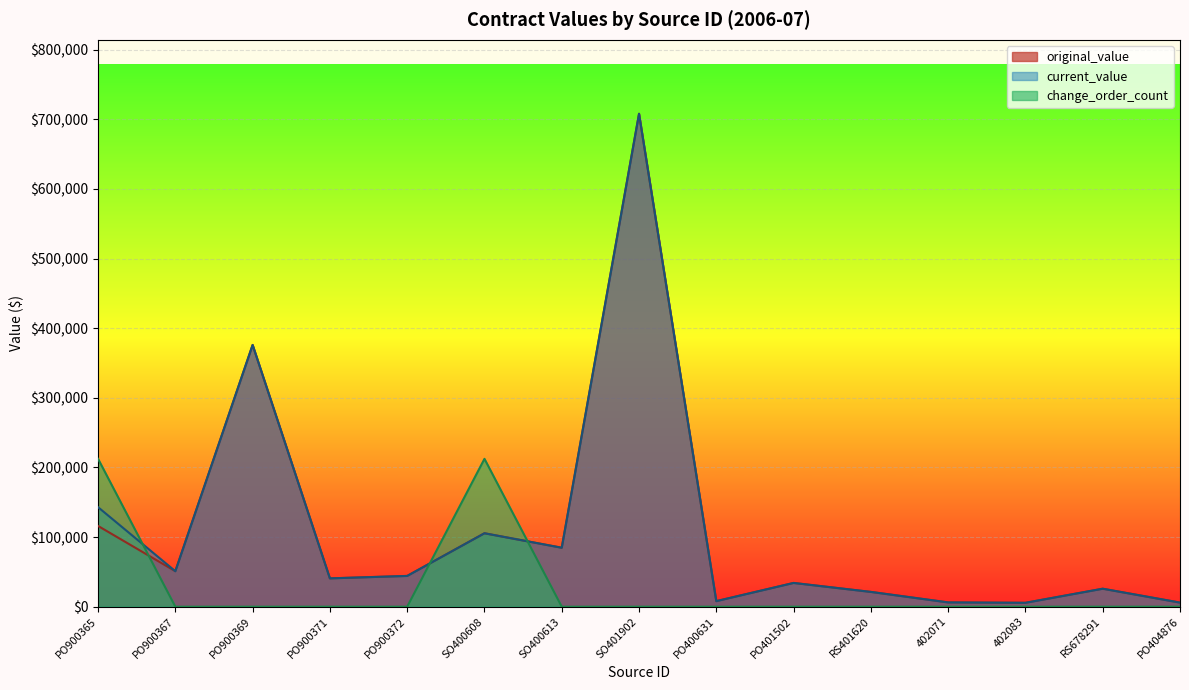

Reading left to right, what are all the values shown in this chart?

original_value: 116000.0	51000.0	376000.0	40700.0	44200.0	105500.0	84700.0	708034.5	8000.0	34130.5	21251.2	6172.7	5602.7	25834.5	5894.9
current_value: 142967.5	51000.0	376000.0	40700.0	44200.0	105500.0	84700.0	708034.5	8000.0	34130.5	21251.2	6172.7	5602.7	25834.5	5894.9
change_order_count: 212410.4	0.0	0.0	0.0	0.0	212410.4	0.0	0.0	0.0	0.0	0.0	0.0	0.0	0.0	0.0